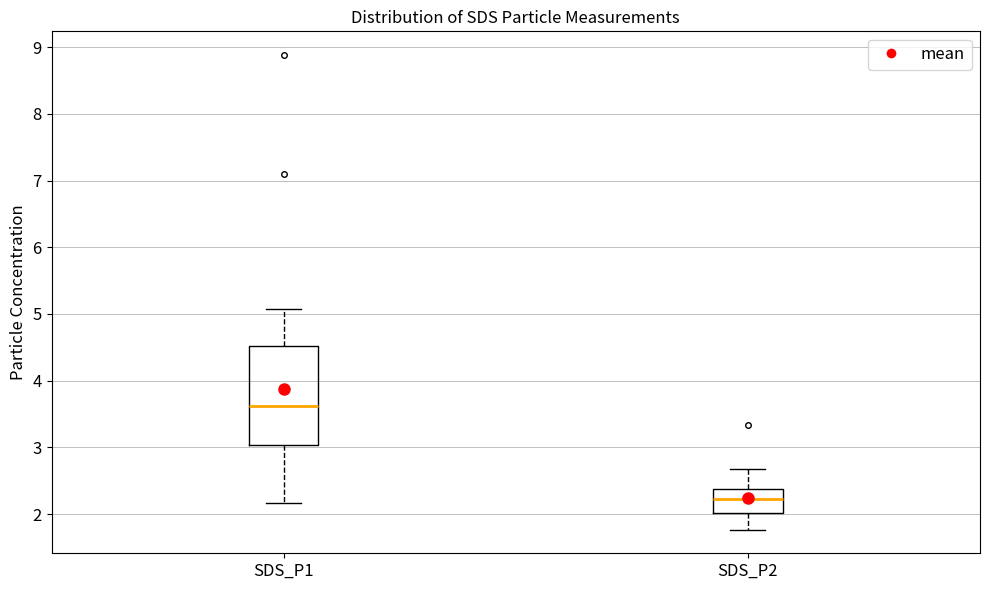

Where does the median line of the box for SDS_P2 sit on the y-axis? The values are not printed on the chart, so give them approximately, as read against the axis.

2.2